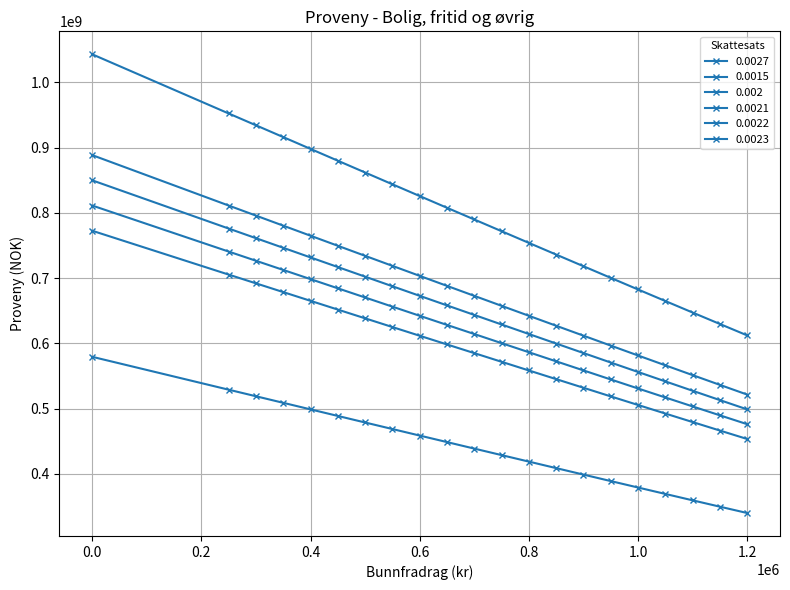

How many data points in 0.0022 are less than 643441337?

10